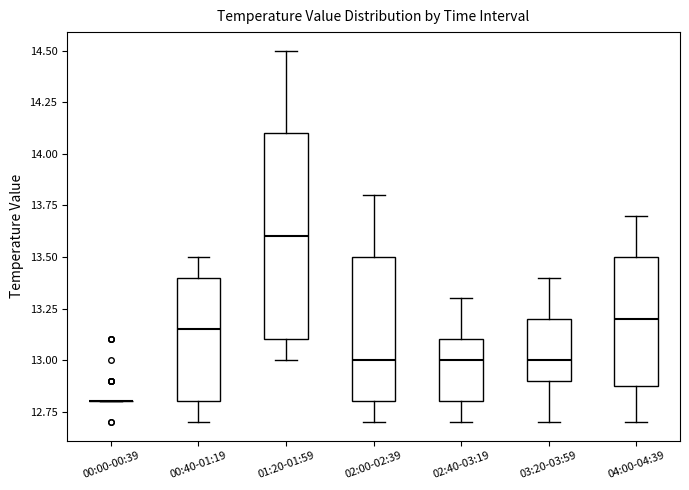

Reading left to right, transcribe this box plot: for each box, give where its median line is, the range the box spans, and where its two whiskers end, as read against the y-axis. The values are not printed on the chart, so give them approximately, as read against the axis.

00:00-00:39: box collapsed to a line at 12.80, whiskers 12.80 to 12.80
00:40-01:19: median 13.15, box 12.80 to 13.40, whiskers 12.70 to 13.50
01:20-01:59: median 13.60, box 13.10 to 14.10, whiskers 13.00 to 14.50
02:00-02:39: median 13.00, box 12.80 to 13.50, whiskers 12.70 to 13.80
02:40-03:19: median 13.00, box 12.80 to 13.10, whiskers 12.70 to 13.30
03:20-03:59: median 13.00, box 12.90 to 13.20, whiskers 12.70 to 13.40
04:00-04:39: median 13.20, box 12.90 to 13.50, whiskers 12.70 to 13.70